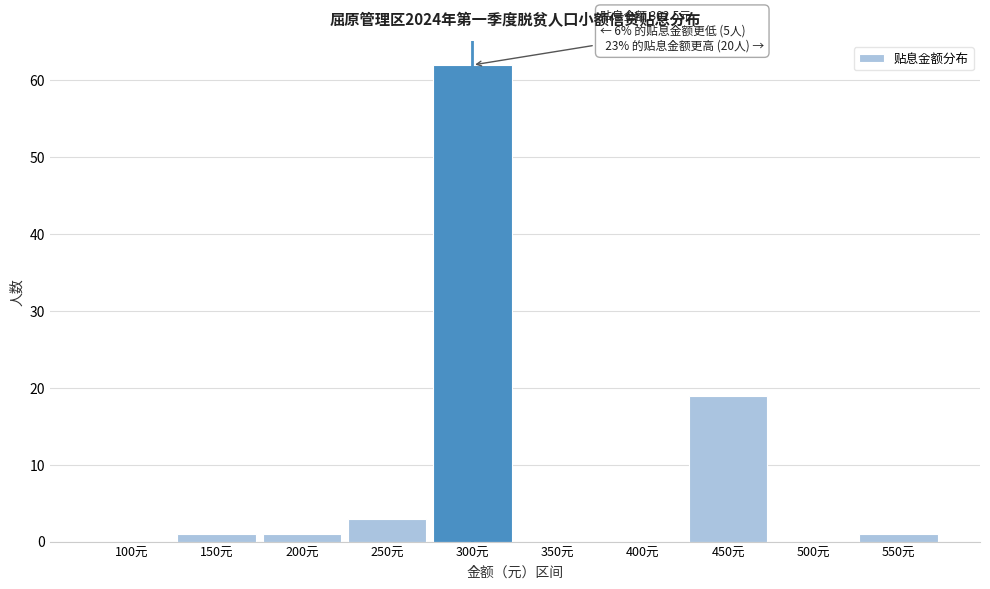

Reading left to right, list all the values displayed in this chart.

100元=0	150元=1	200元=1	250元=3	300元=62	350元=0	400元=0	450元=19	500元=0	550元=1